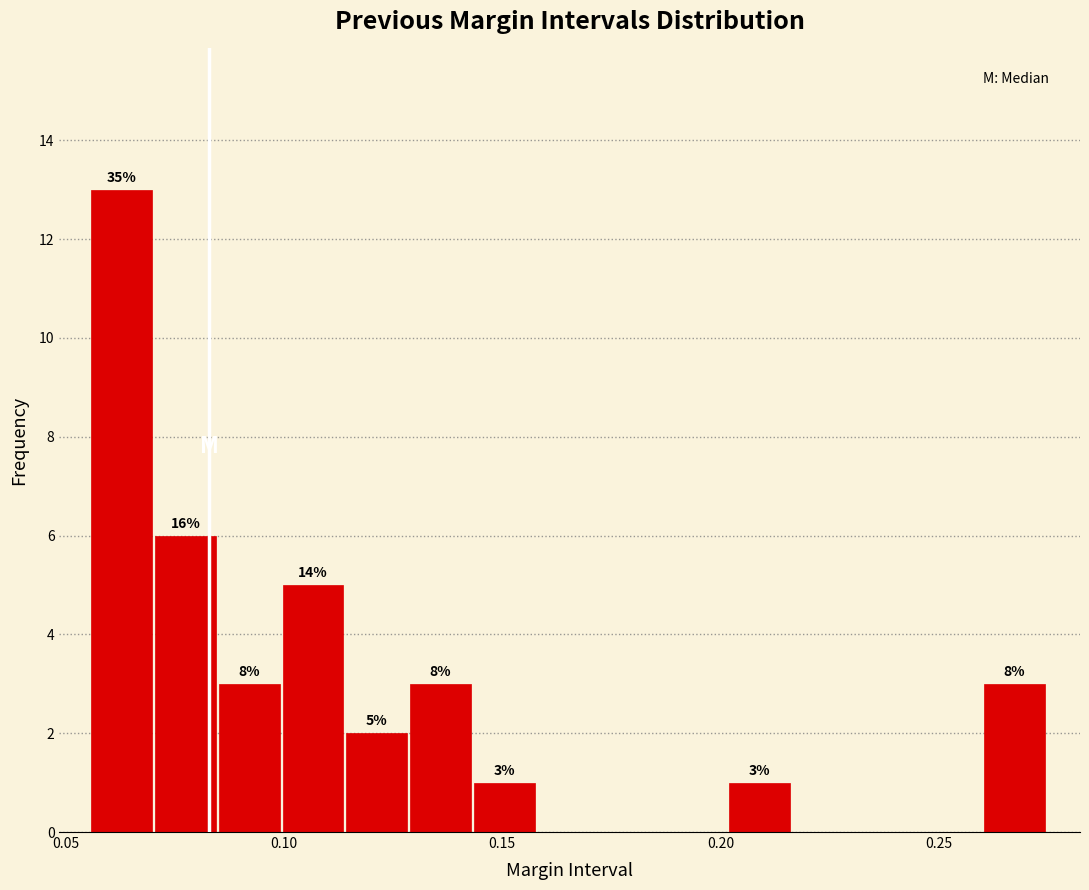

Around what value on the x-axis is the tallest bar? Give the approximate position of its centre, as read against the axis.

0.065